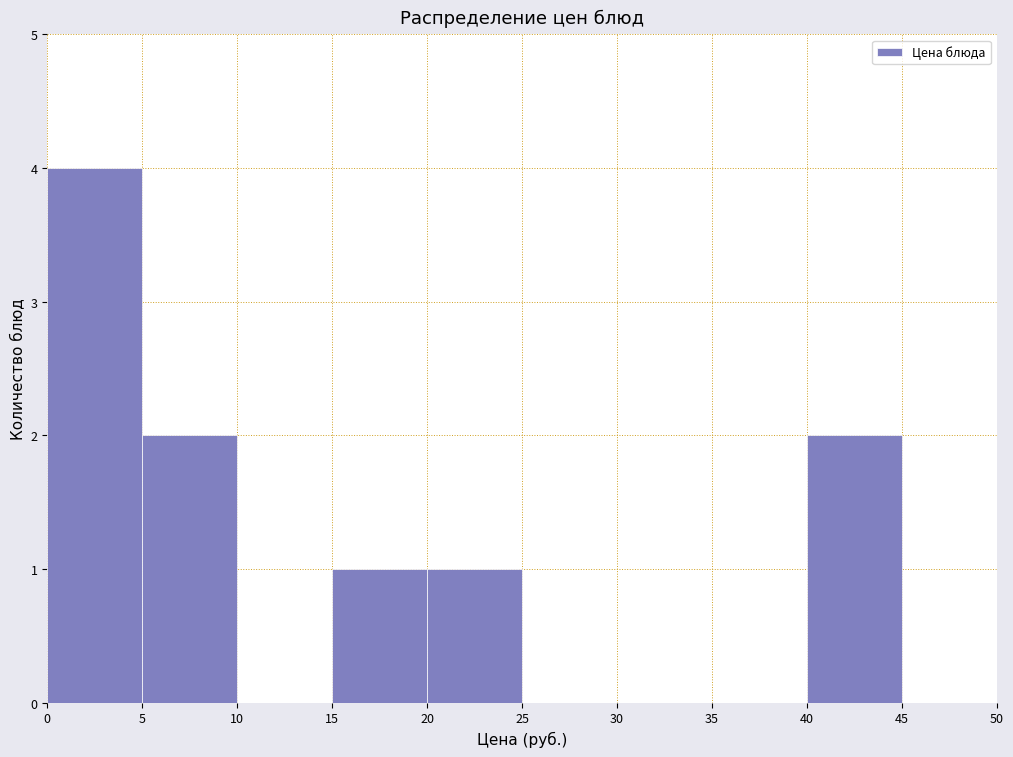

How tall is the bar that spans 5 to 10 on the x-axis? The values are not printed on the chart, so give them approximately, as read against the axis.

2